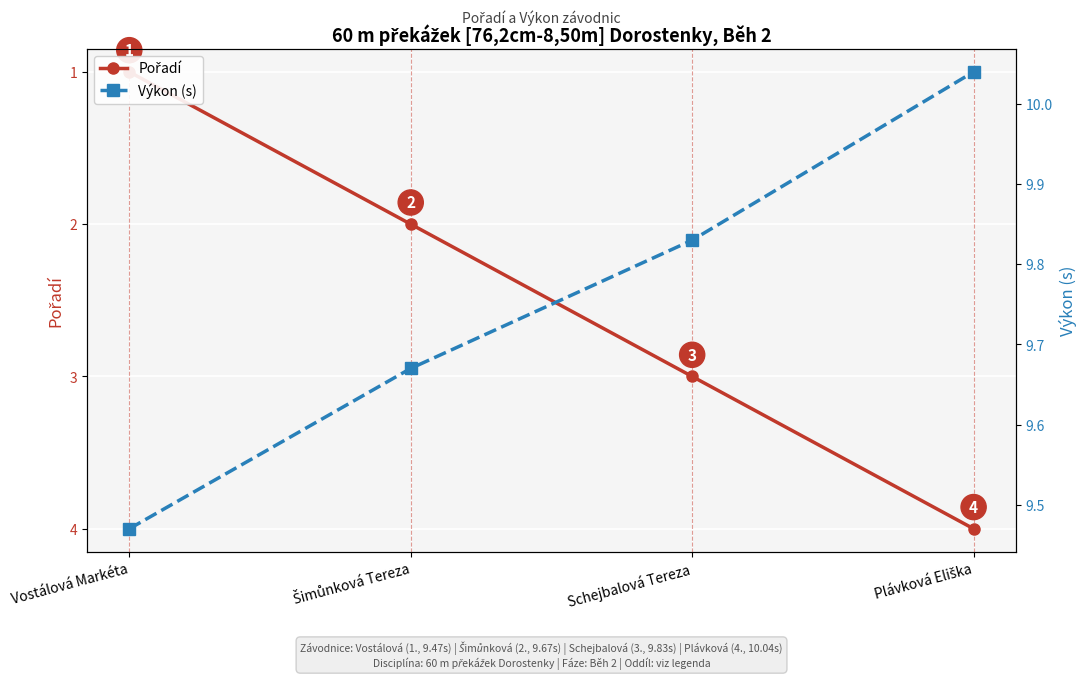

Which category has the highest value in the Výkon (s) series?

Plávková Eliška